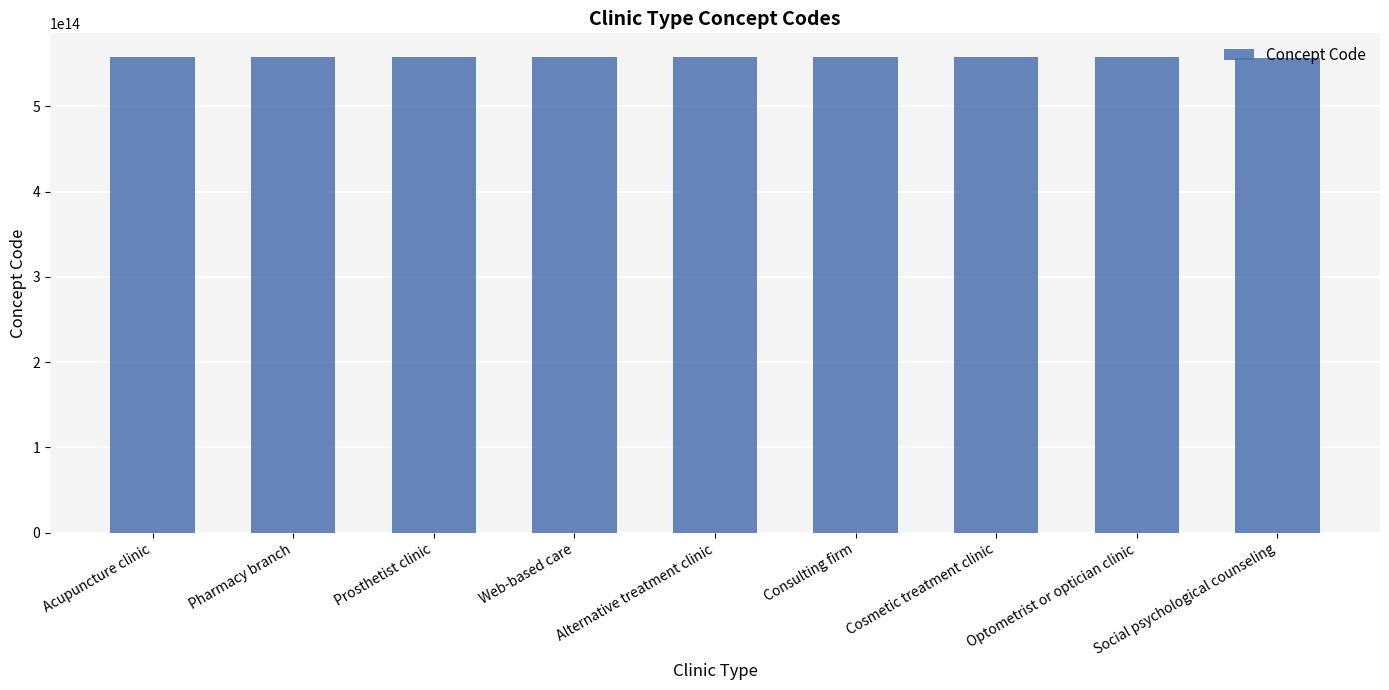

Approximately how many times larger is the value at Pharmacy branch compared to Alternative treatment clinic?

1.0